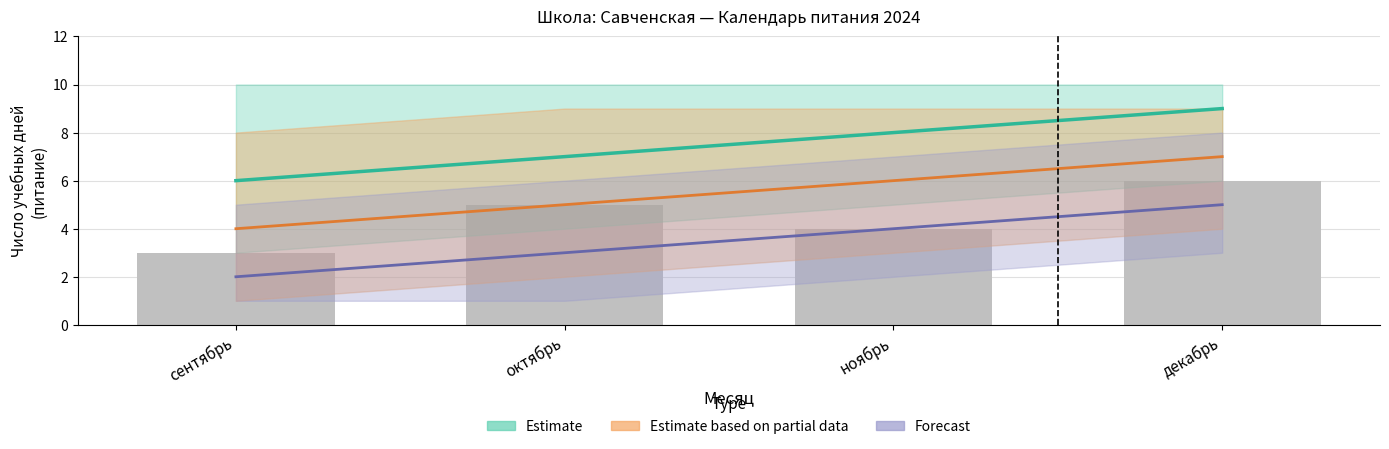

List the series in order of their peak value, lowest first.

Forecast, Estimate based on partial data, Estimate